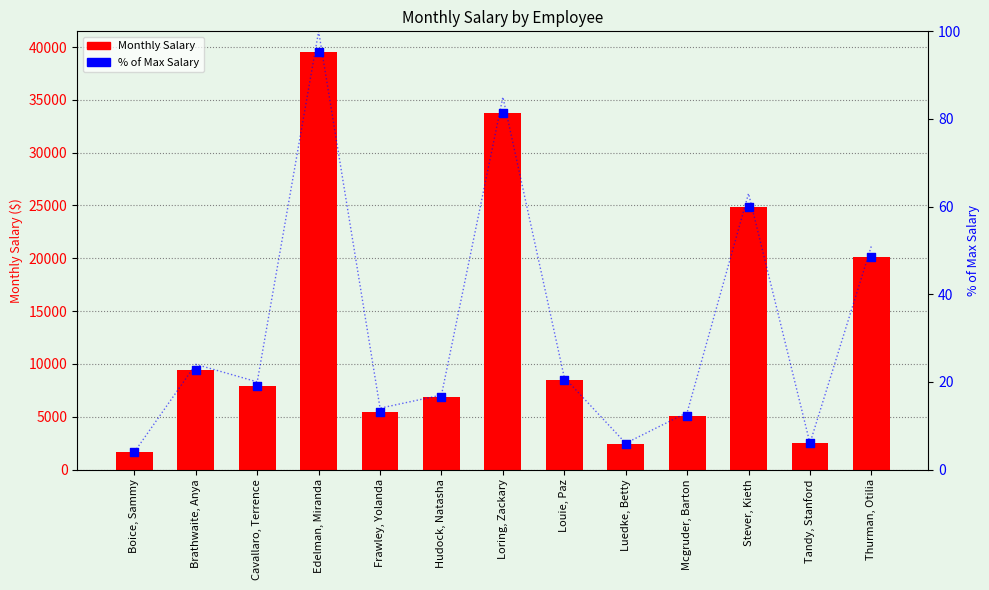

Is the value of Monthly Salary at Tandy, Stanford greater than the value of % of Max at Stever, Kieth?

Yes